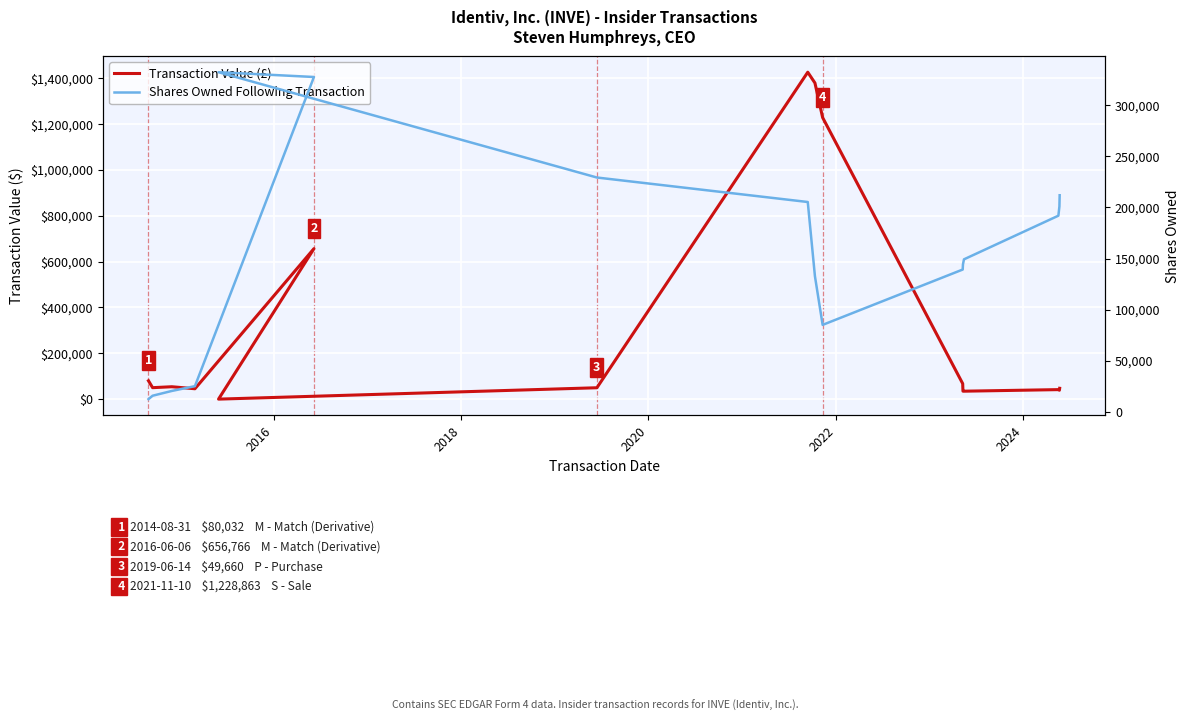

How many lines are shown in the chart?

2